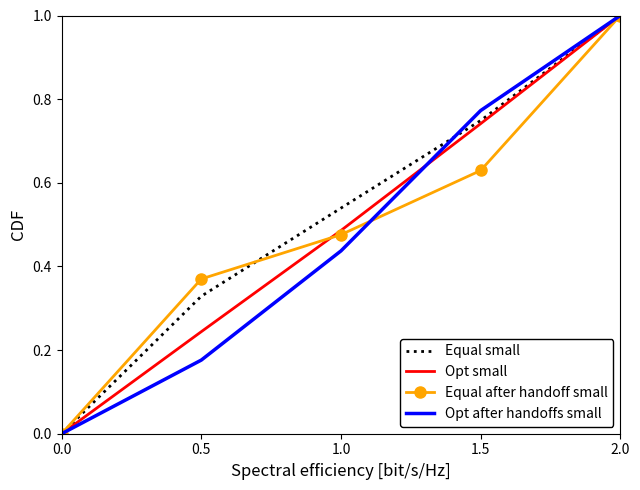

At which label does Opt small reach its peak?

2.0